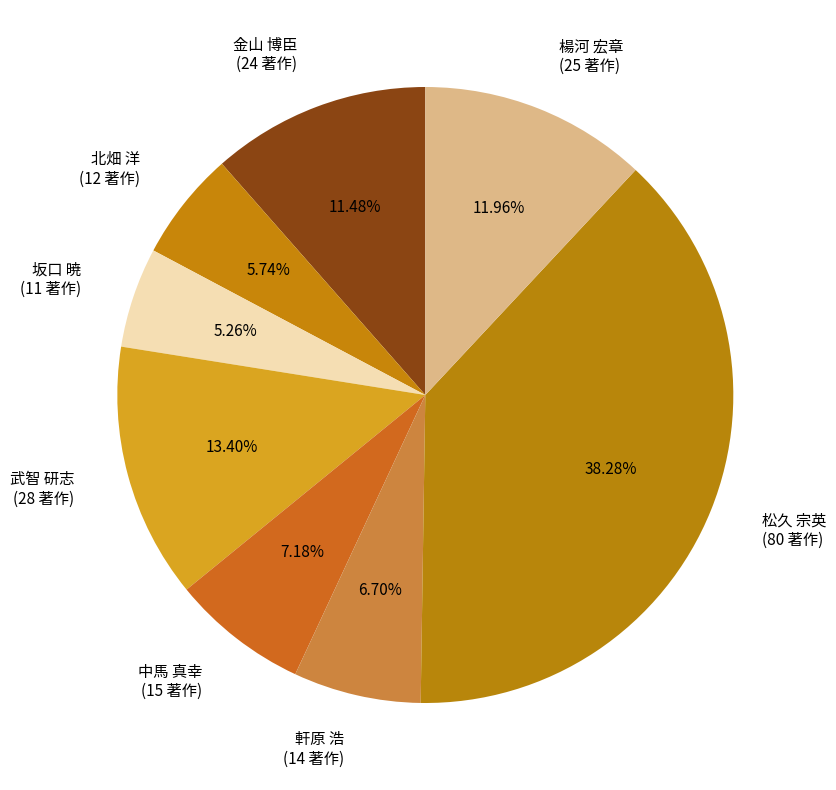

Does any single category account for the majority?

No